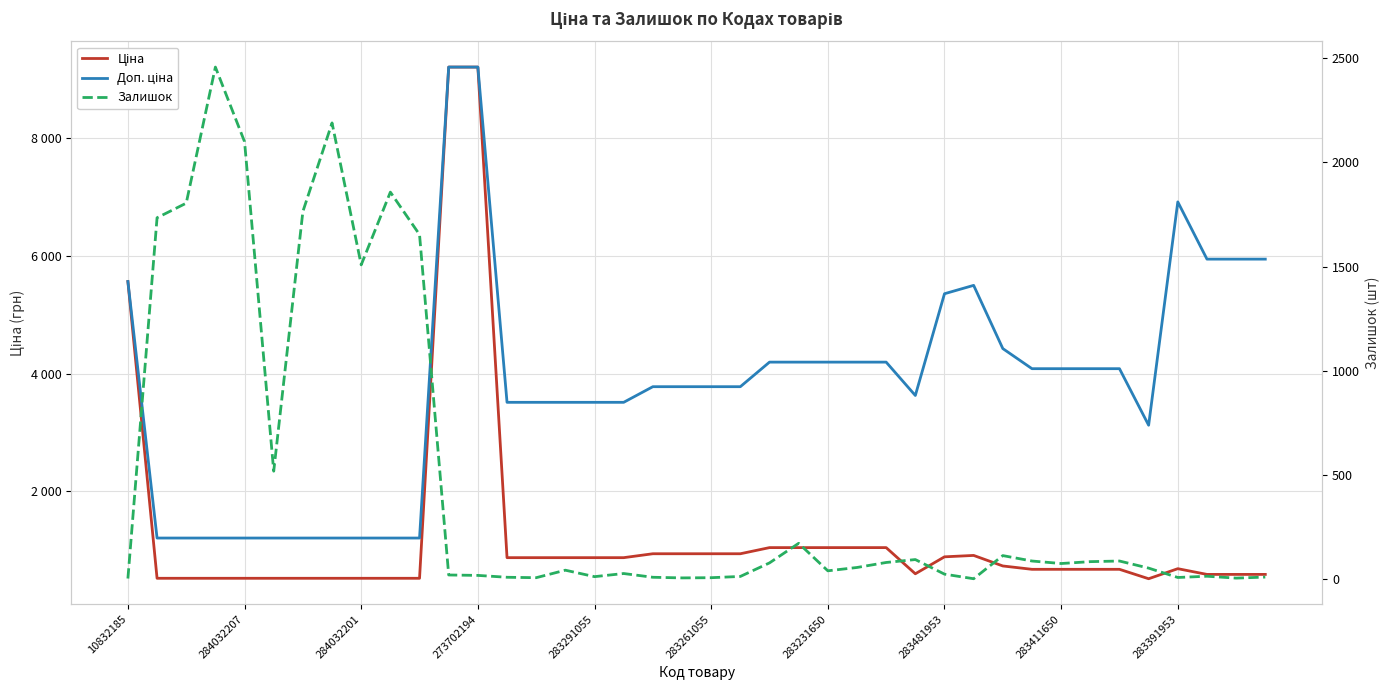

In Доп. ціна, how many points are higher than both neighbors (excluding endpoints)?

2